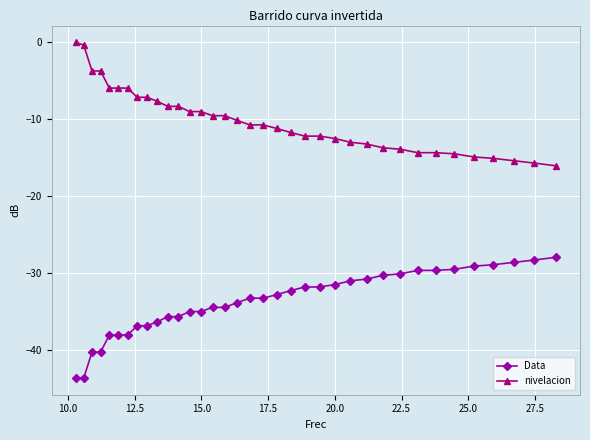

What is the average value of the nivelacion series?

-10.2